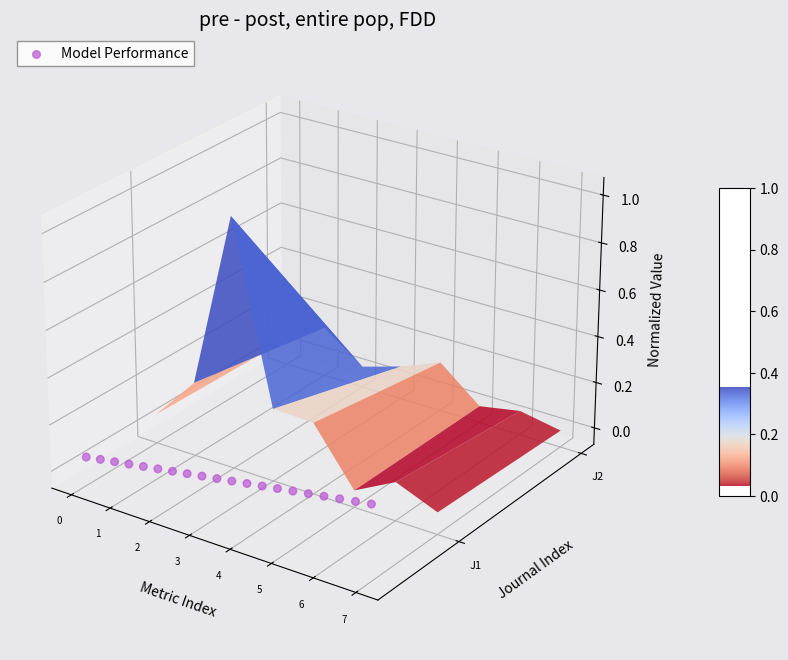

True or false: the data shows -0.1 at 11.

False